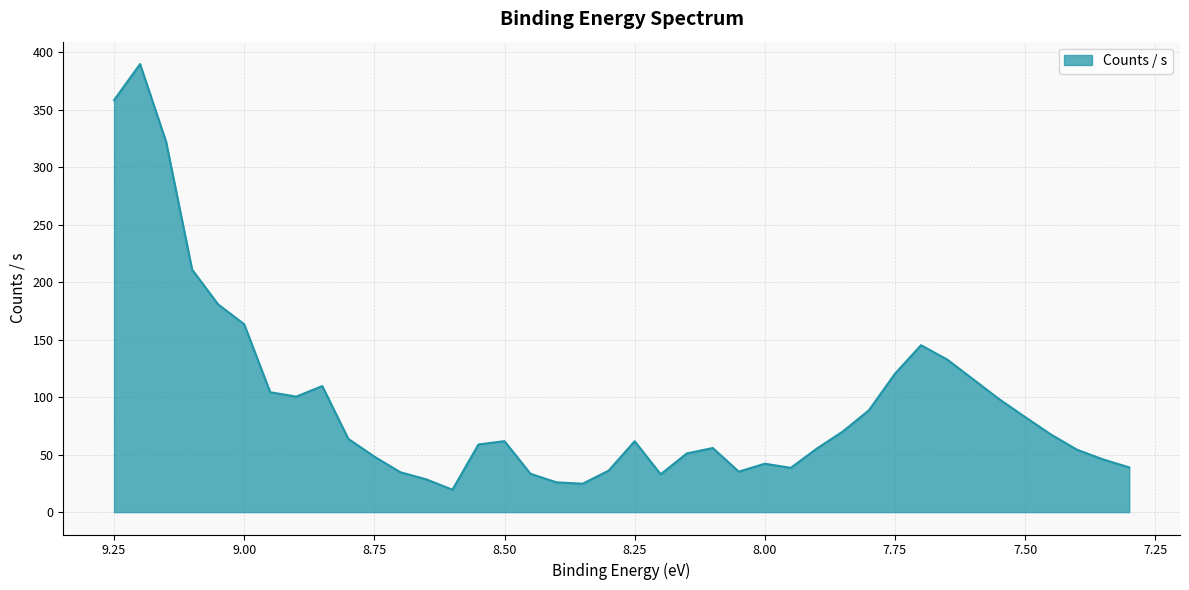

Which has a higher value, 8.8 or 7.45?

7.45